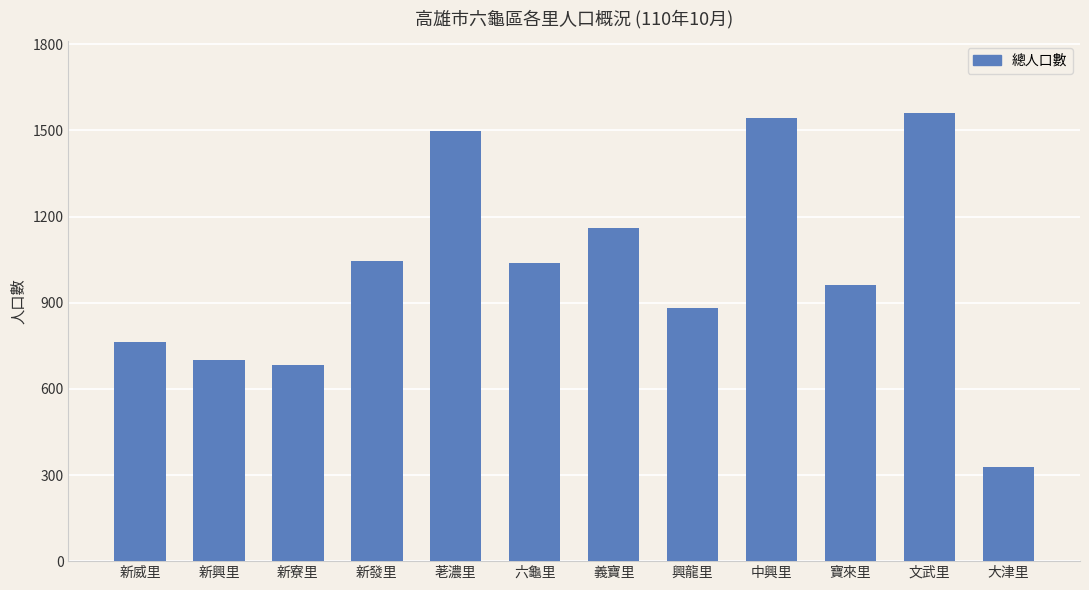

What is the change in value from 中興里 to 文武里?

+15